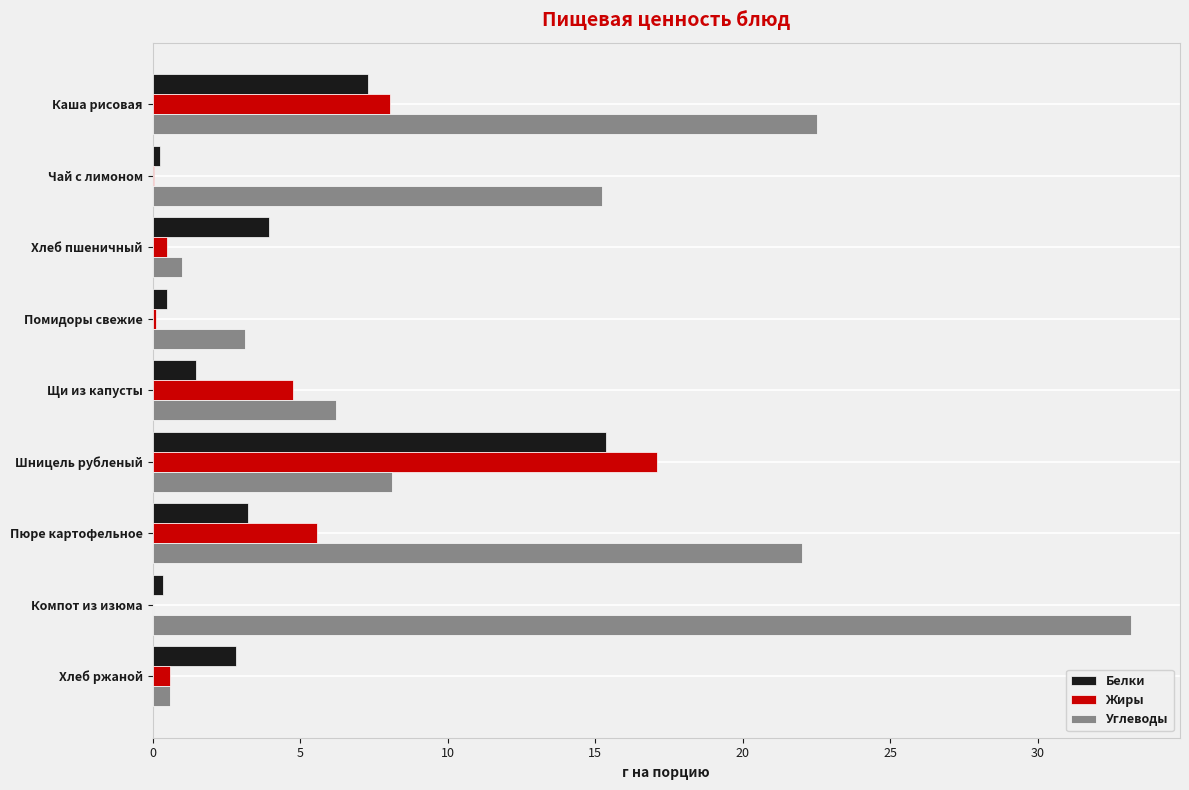

What value does the Белки series have at Каша рисовая?

7.3